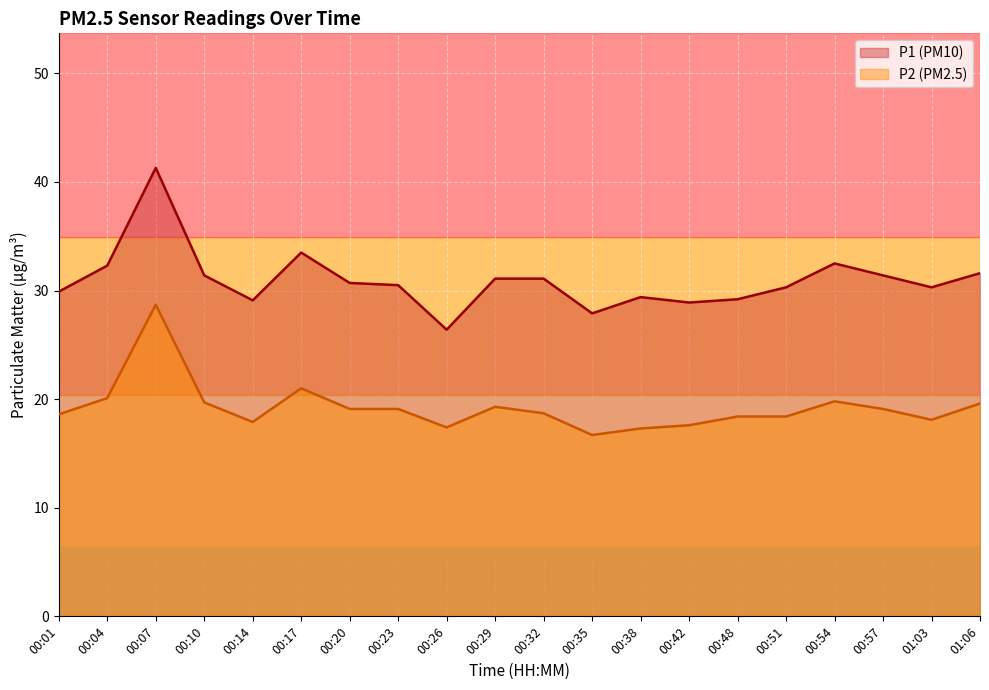

At which category does P2 reach its first local valley?

00:14